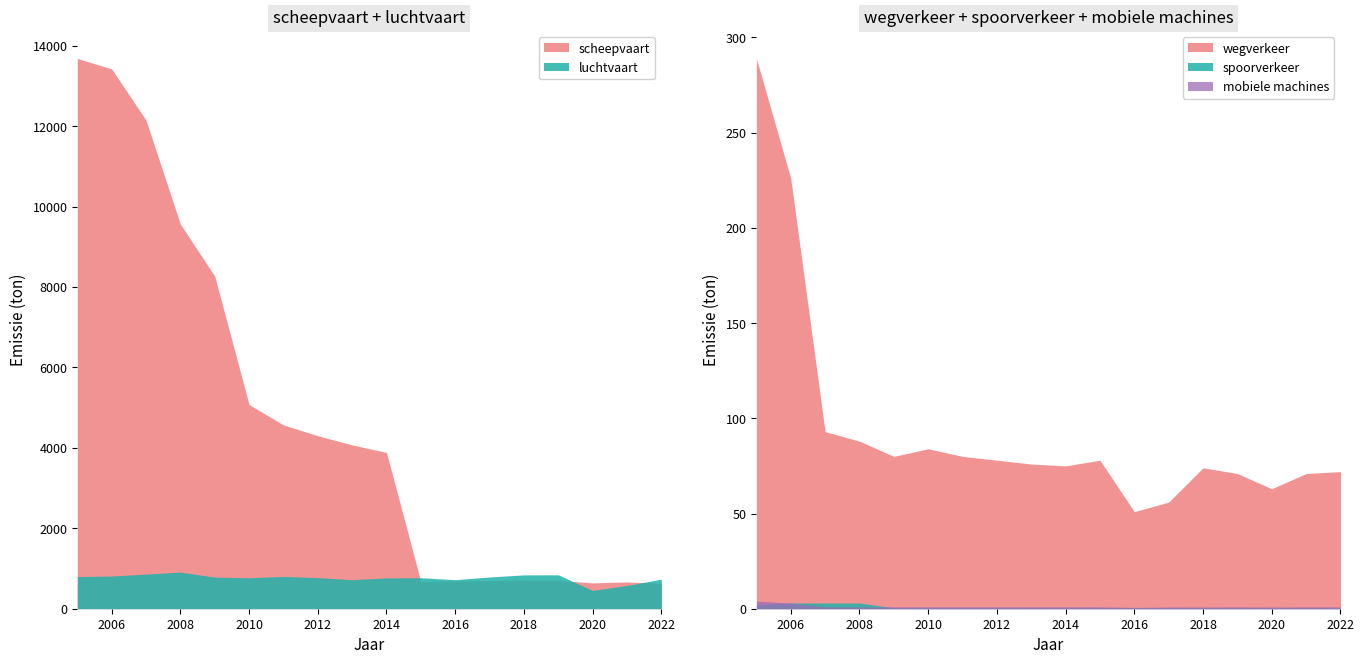

At how many categories does at least one series exceed 6230?

5